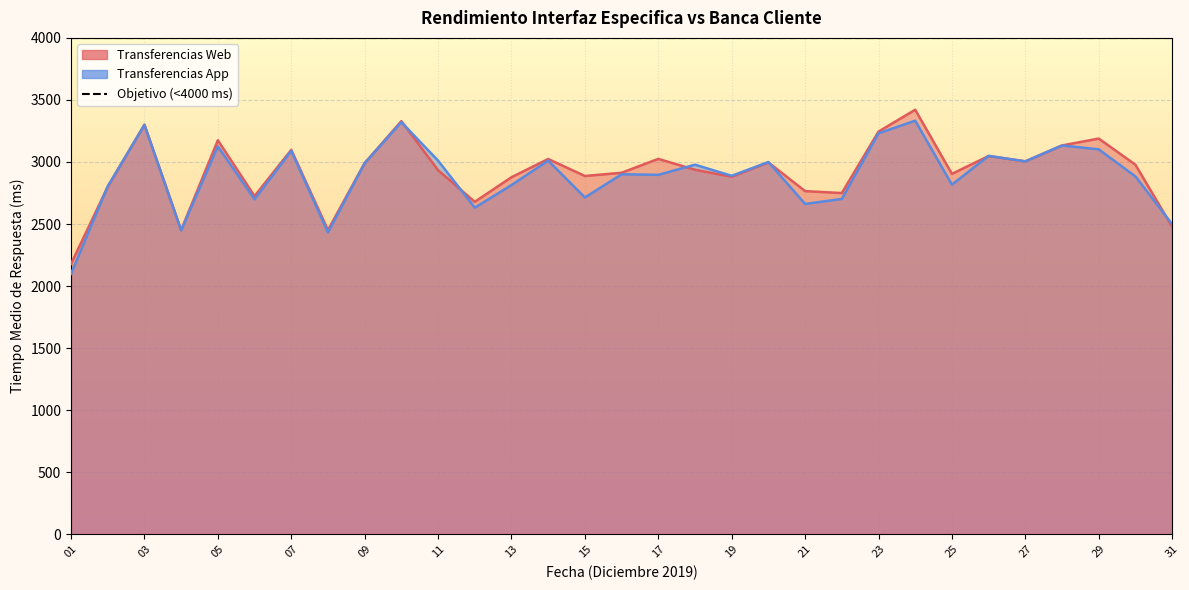

What is the value of the Transferencias Web point at the 3rd from the left?

3301.0